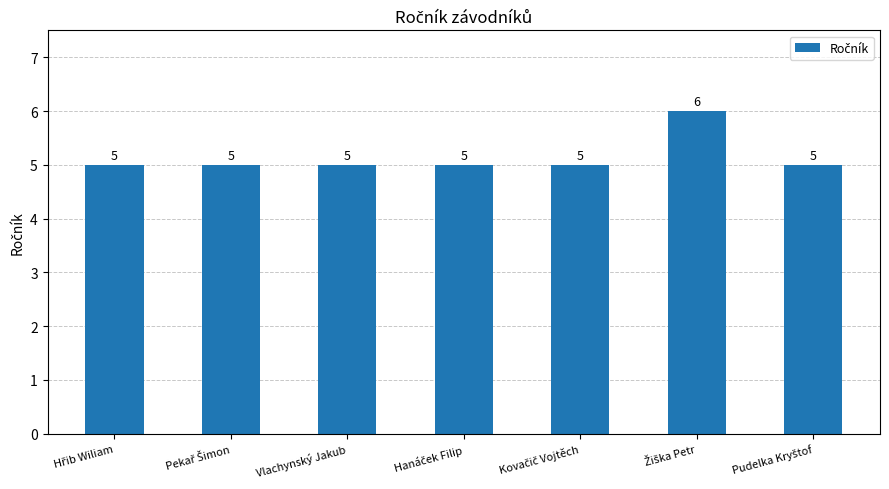

Reading right to left, extract all data points from this chart.

5	6	5	5	5	5	5